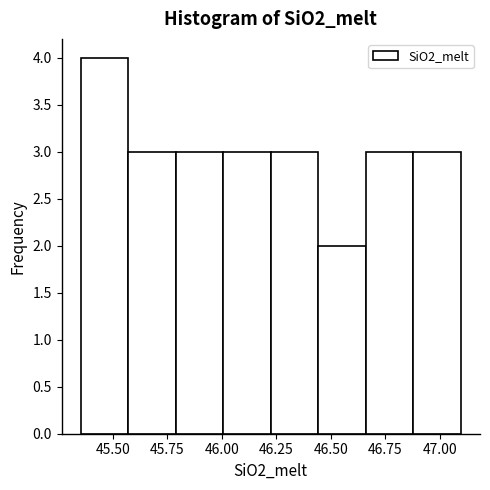

Reading left to right, transcribe this chart: for each bar, give the range it covers on the x-axis and its height. Neither the bar edges nor the heights are printed on the chart, so give them approximately, as read against the axes.

45.35 to 45.55: 4
45.55 to 45.80: 3
45.80 to 46.00: 3
46.00 to 46.25: 3
46.25 to 46.45: 3
46.45 to 46.65: 2
46.65 to 46.90: 3
46.90 to 47.10: 3